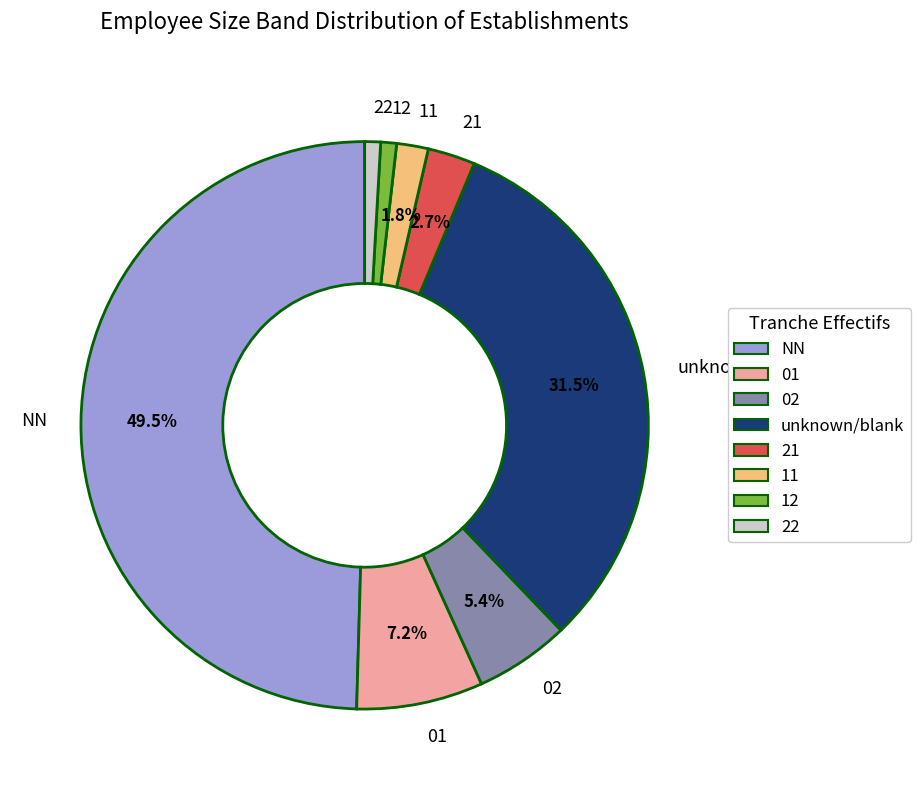

How many segments does this pie chart have?

8